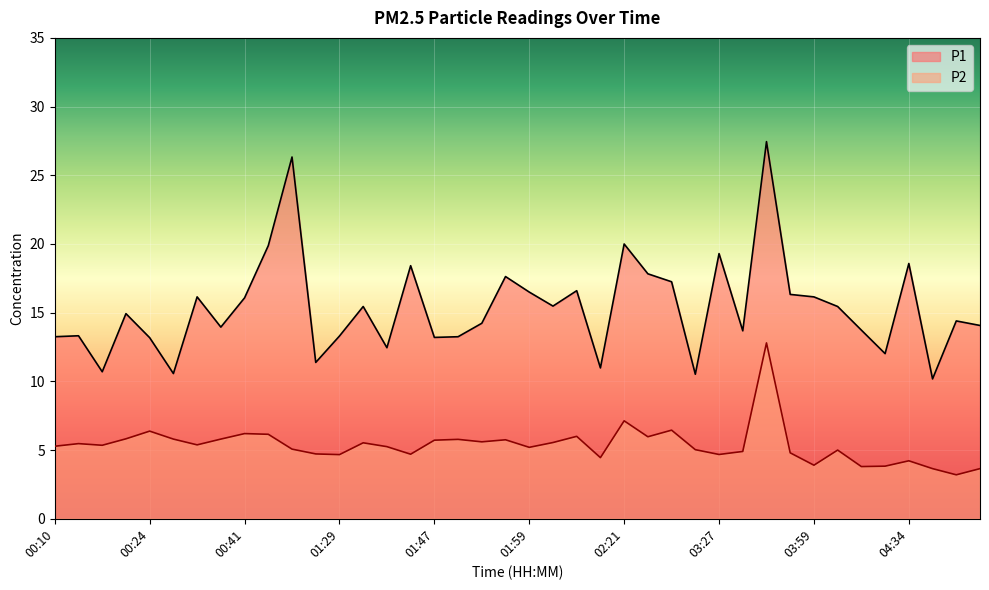

How many data points in P1 are less than 14?

17